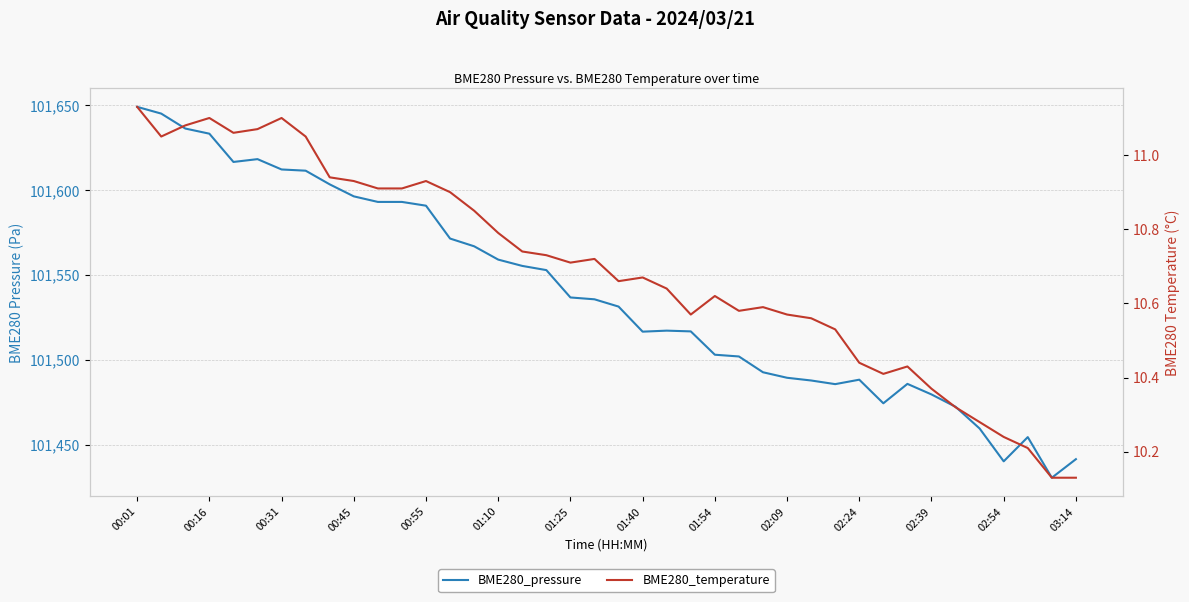

Reading left to right, transcribe all the data shown in this chart.

BME280_pressure: 101649.1	101645.1	101636.3	101633.2	101616.6	101618.2	101612.2	101611.4	101603.4	101596.3	101593.0	101593.0	101590.8	101571.4	101566.9	101559.0	101555.3	101552.8	101536.7	101535.6	101531.3	101516.6	101517.2	101516.7	101503.0	101501.9	101492.6	101489.4	101487.8	101485.6	101488.2	101474.3	101485.8	101479.6	101472.3	101459.5	101440.1	101454.4	101430.5	101441.4
BME280_temperature: 11.1	11.1	11.1	11.1	11.1	11.1	11.1	11.1	10.9	10.9	10.9	10.9	10.9	10.9	10.8	10.8	10.7	10.7	10.7	10.7	10.7	10.7	10.6	10.6	10.6	10.6	10.6	10.6	10.6	10.5	10.4	10.4	10.4	10.4	10.3	10.3	10.2	10.2	10.1	10.1